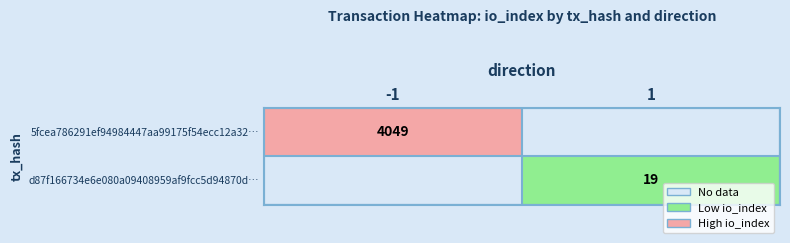

The d87f166734e6e080a09408959af9fcc5d94870d… series shows 25 at 1. True or false?

False